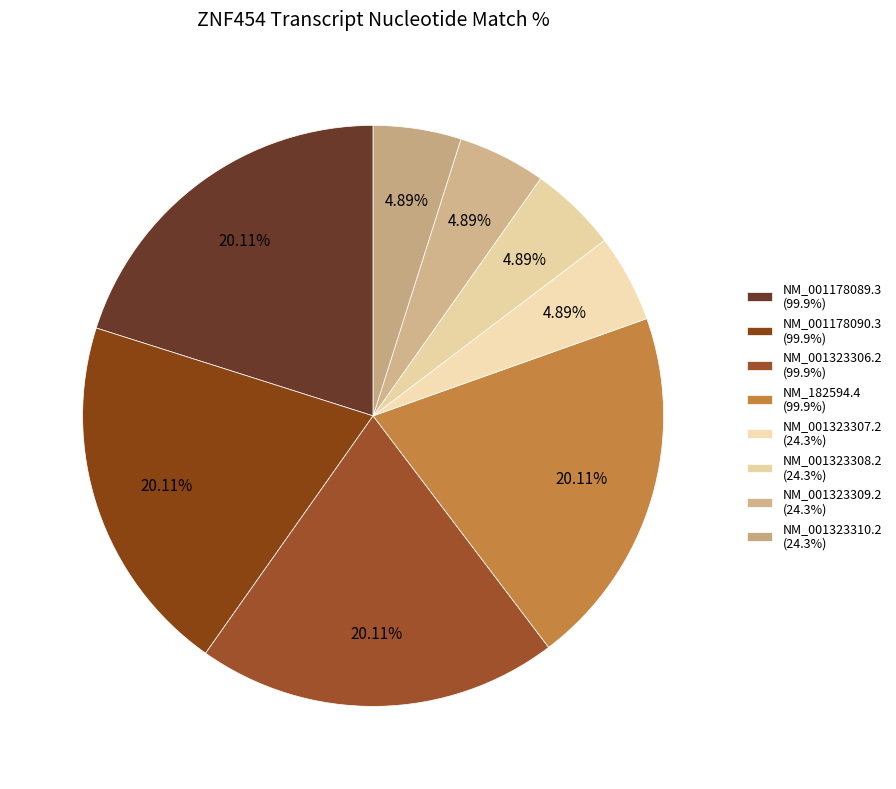

How many segments does this pie chart have?

8